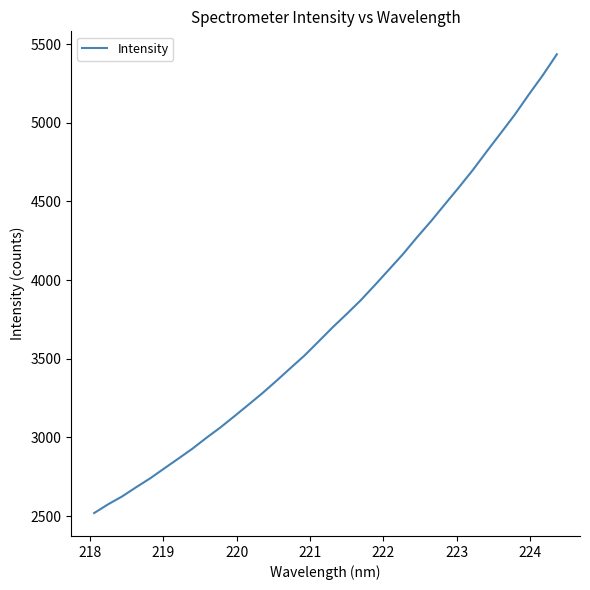

What is the minimum value shown in the chart?

2519.1